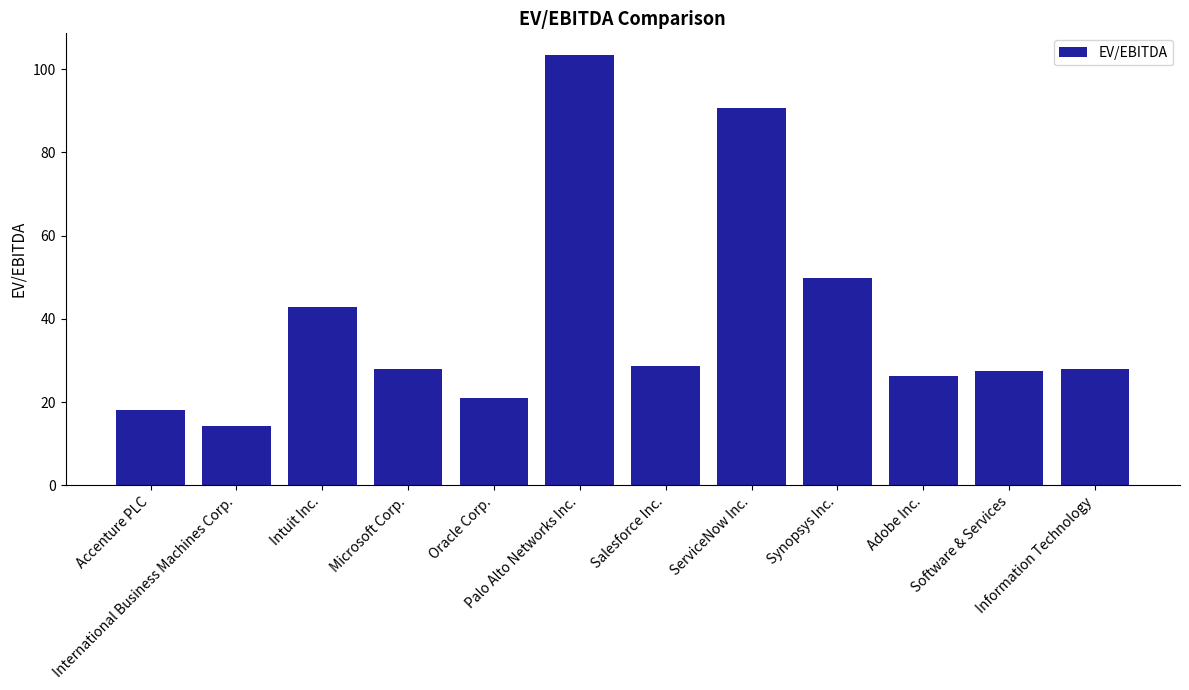

True or false: the data shows 60.9 at Intuit Inc..

False